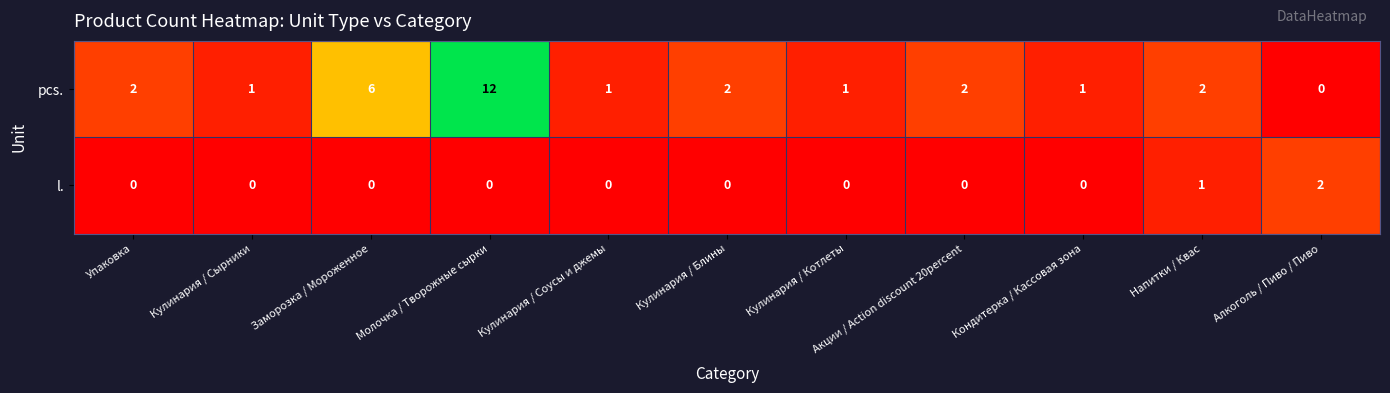

Which series has the largest range (max minus min)?

pcs.